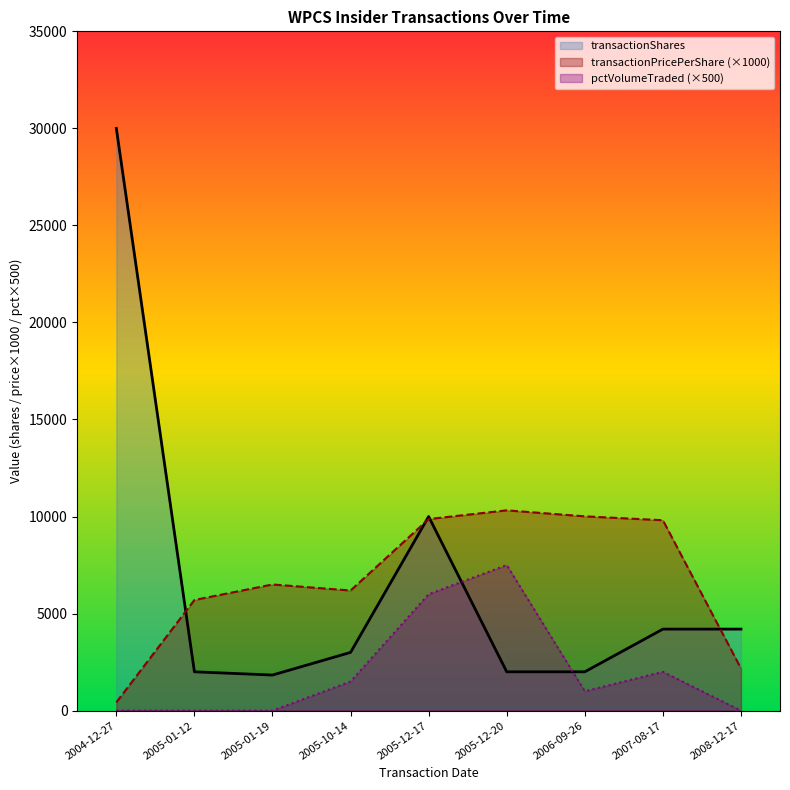

What is the maximum value shown in the chart?

30000.0